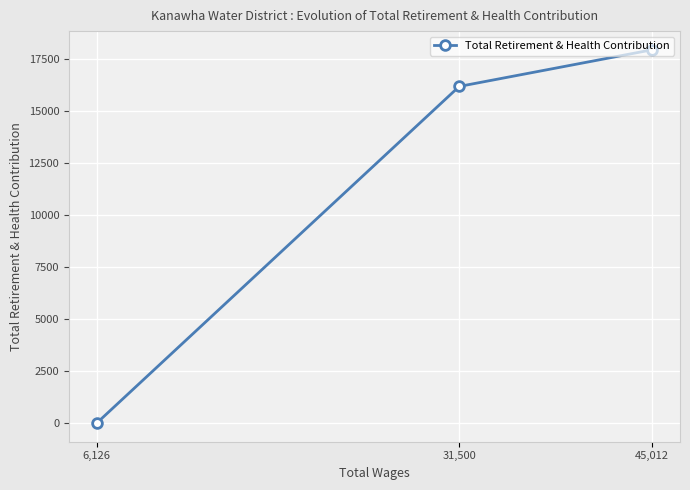

Rank the categories by value from highest to lowest.

45,012, 31,500, 6,126